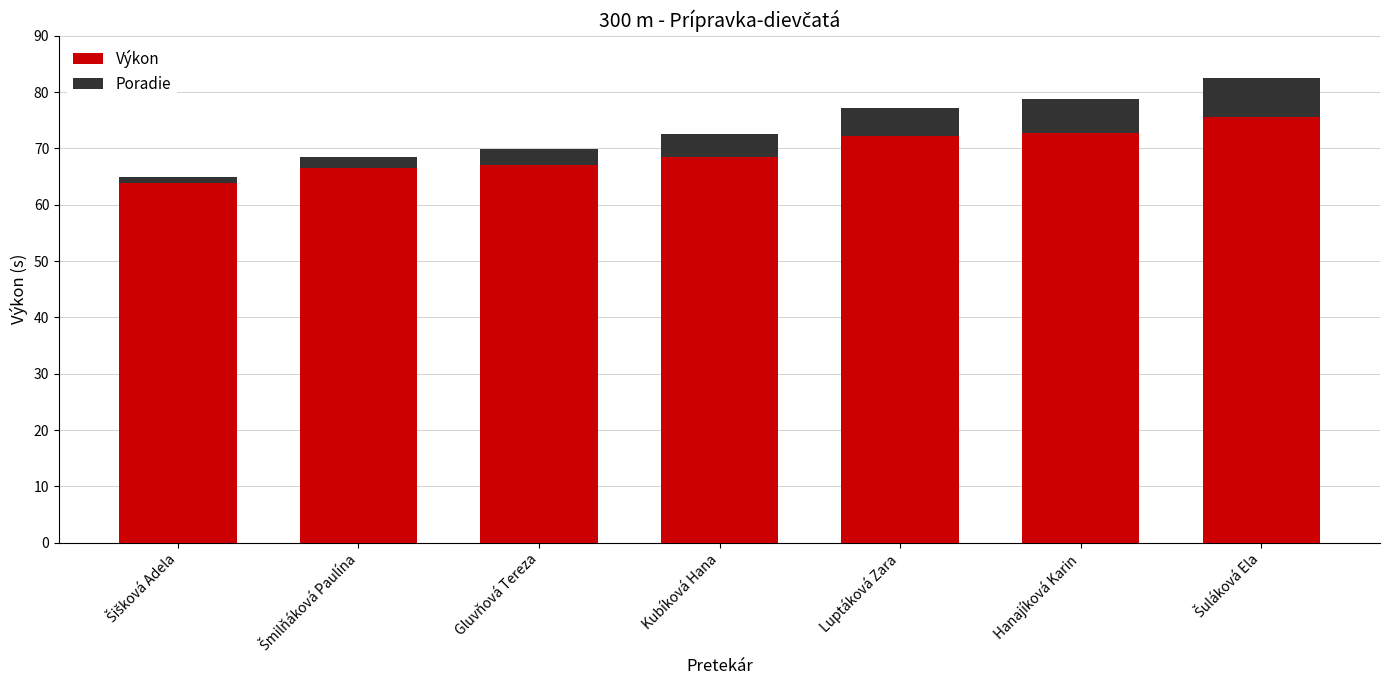

What is the total value across all series at Luptáková Zara?

77.2